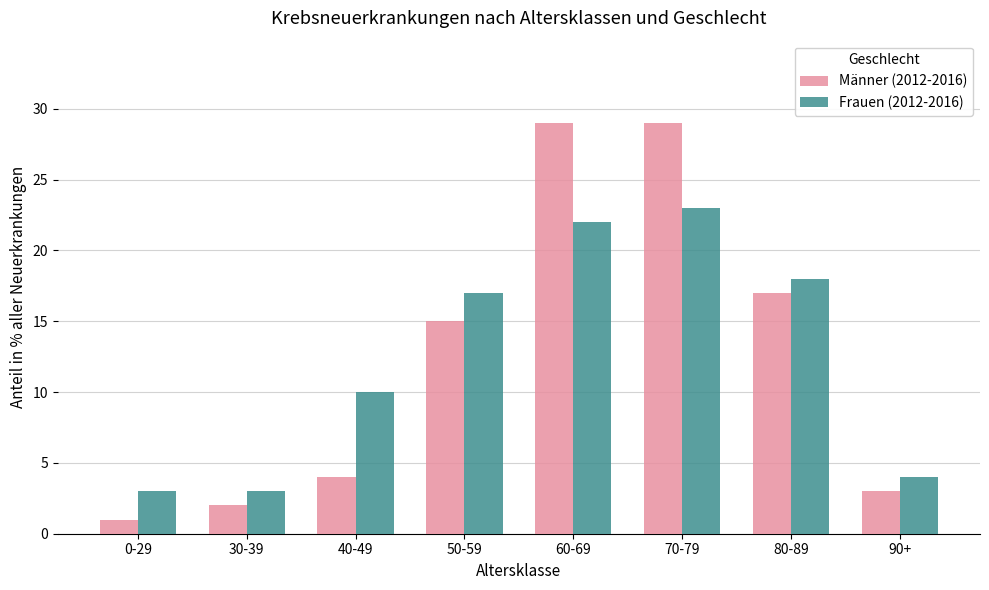

Which series has the widest spread of values?

Männer (2012-2016)